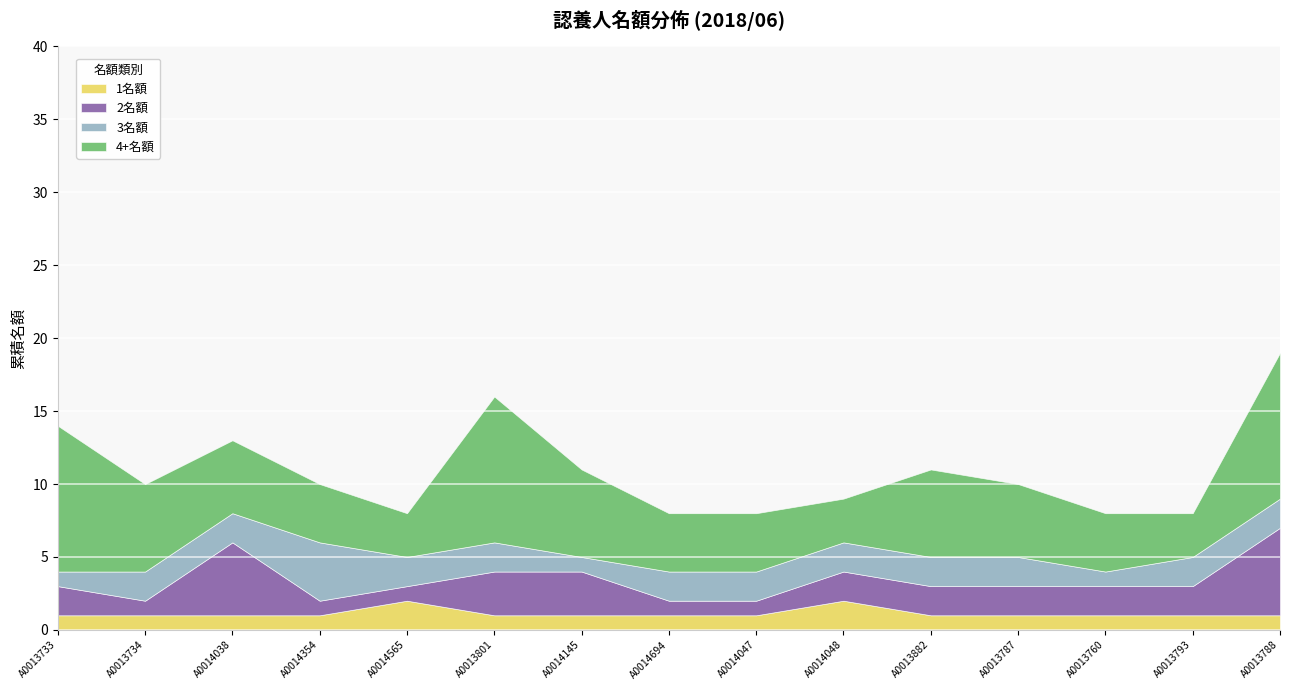

What is the difference between the maximum and minimum values in the 2名額 series?

5